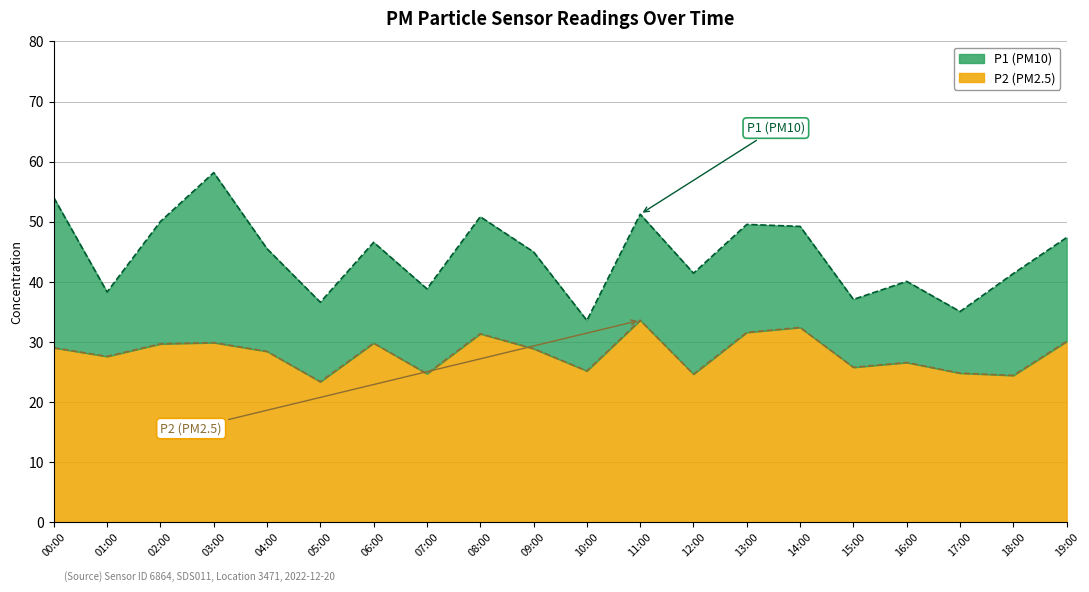

Count the number of data series in this chart.

2